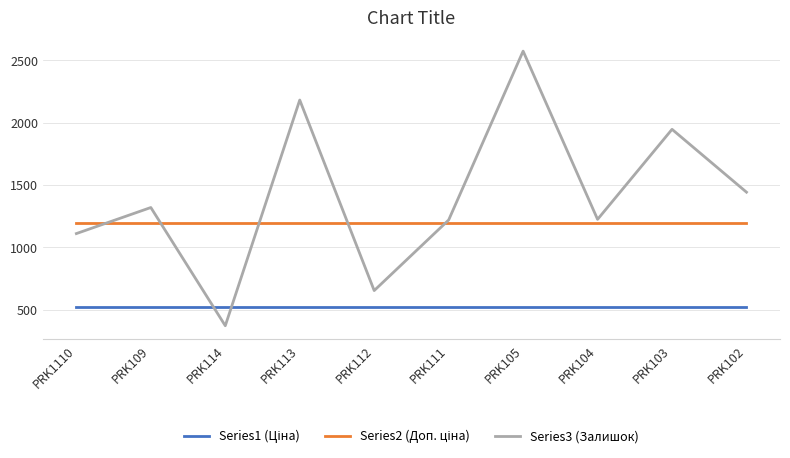

Between PRK114 and PRK104, which series saw the biggest shift?

Series3 (Залишок)